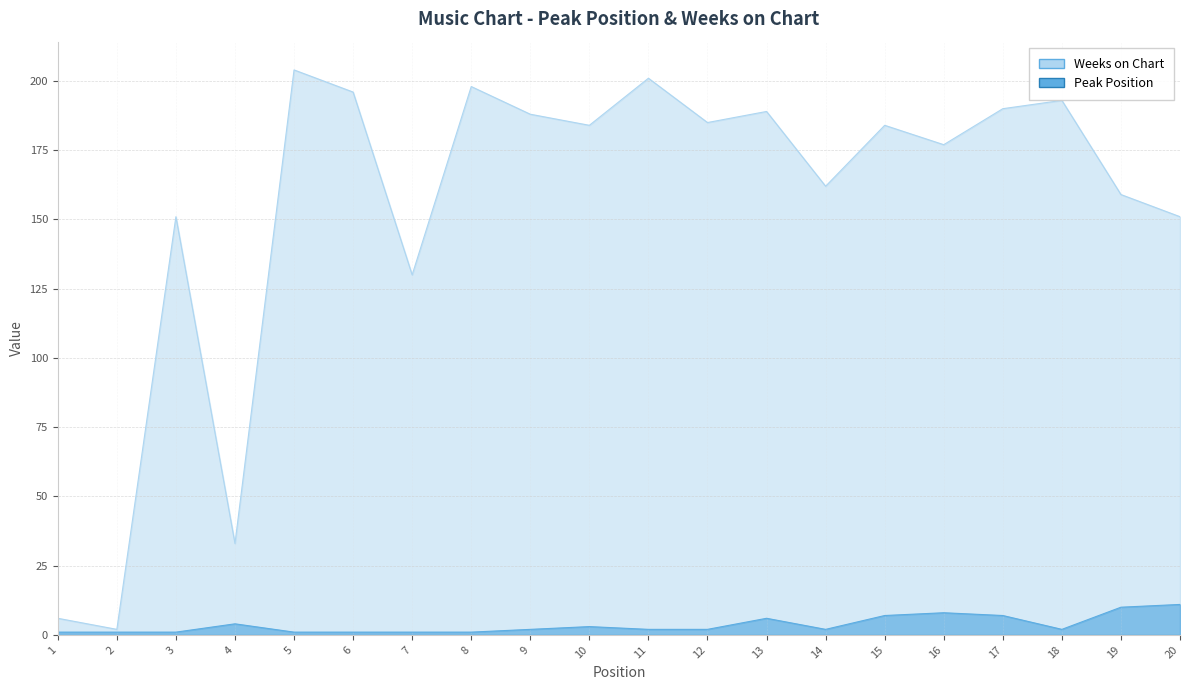

Reading left to right, transcribe all the data shown in this chart.

Peak Position: 1=1	2=1	3=1	4=4	5=1	6=1	7=1	8=1	9=2	10=3	11=2	12=2	13=6	14=2	15=7	16=8	17=7	18=2	19=10	20=11
Weeks on Chart: 1=6	2=2	3=151	4=33	5=204	6=196	7=130	8=198	9=188	10=184	11=201	12=185	13=189	14=162	15=184	16=177	17=190	18=193	19=159	20=151